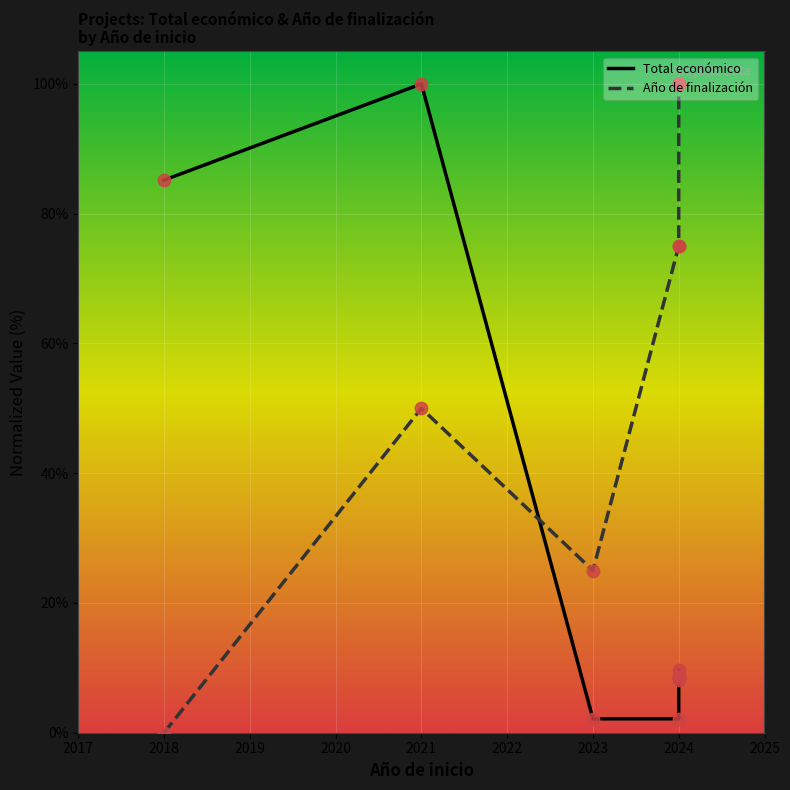

Approximately how many times larger is the value at 2021 compared to 2023?

46.7